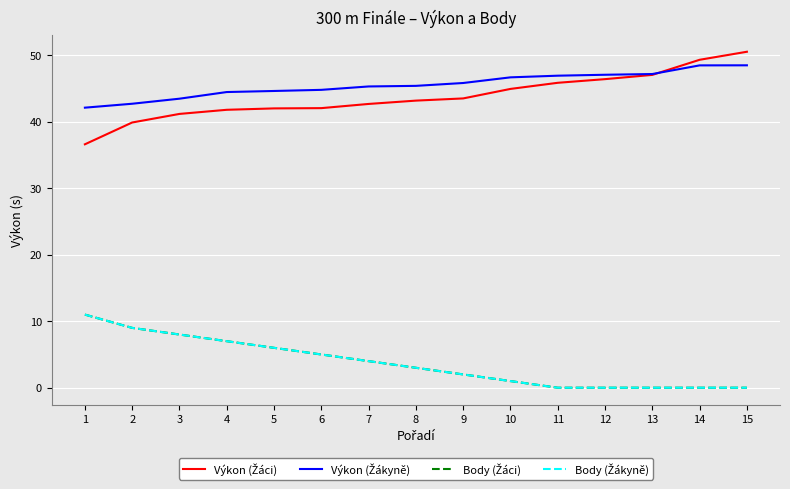

Does the chart have visible grid lines?

Yes